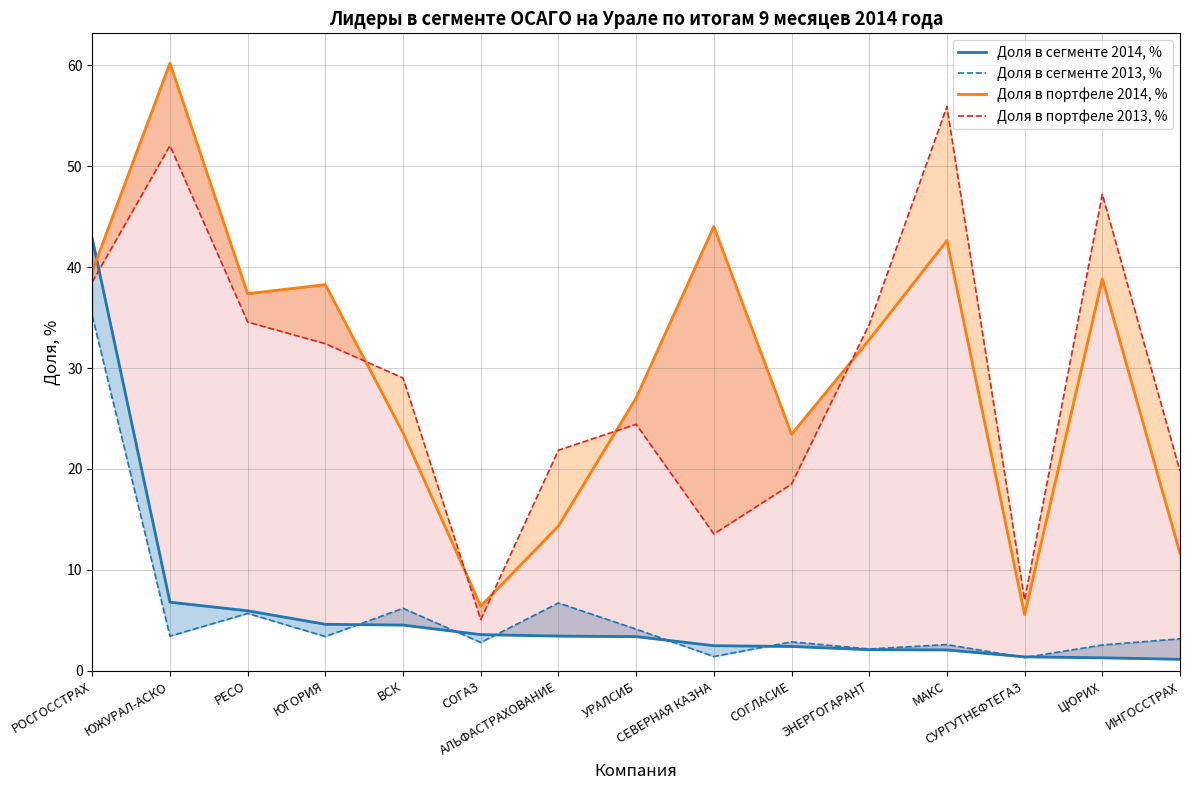

At which category does Доля в сегменте 2013, % reach its first local valley?

ЮЖУРАЛ-АСКО